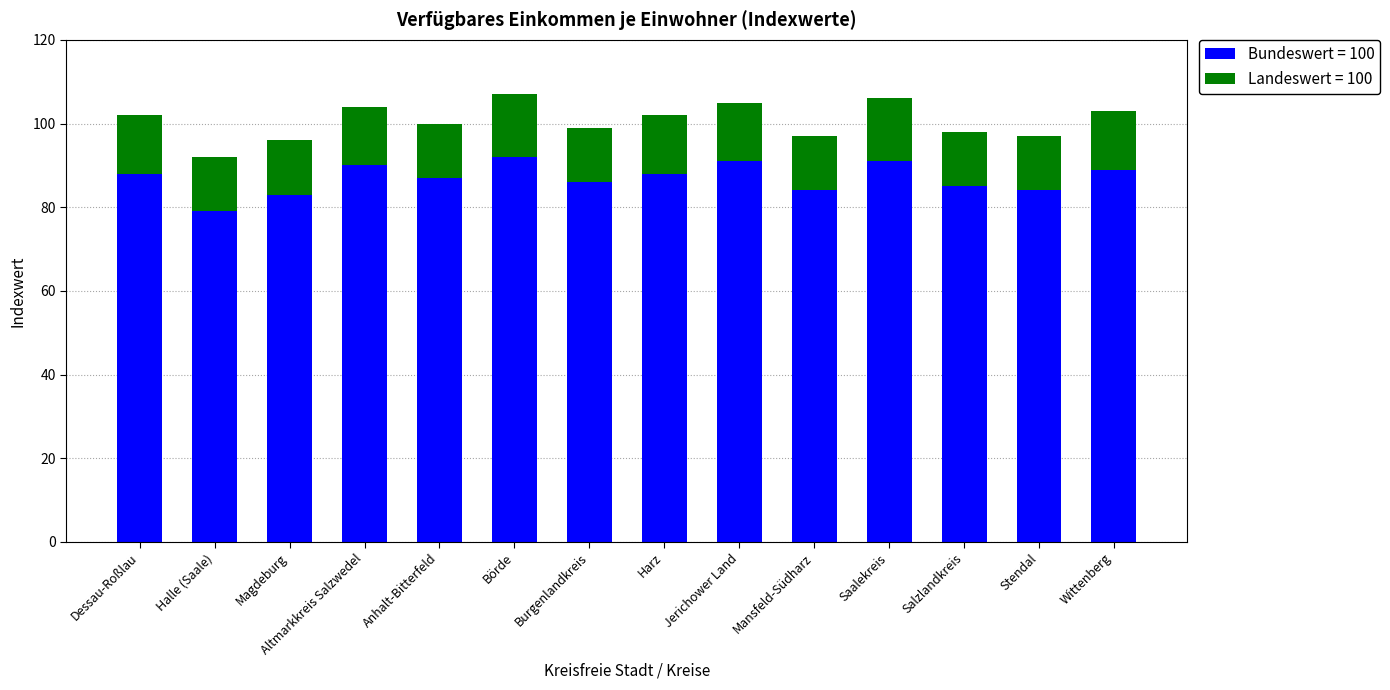

Which category has the lowest value in the Bundeswert = 100 series?

Halle (Saale)